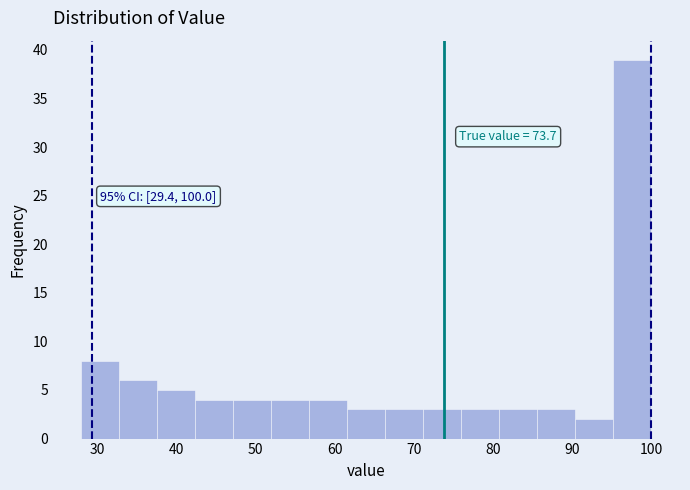

Over which range of the x-axis is the bar tallest?

95.2 to 100.0